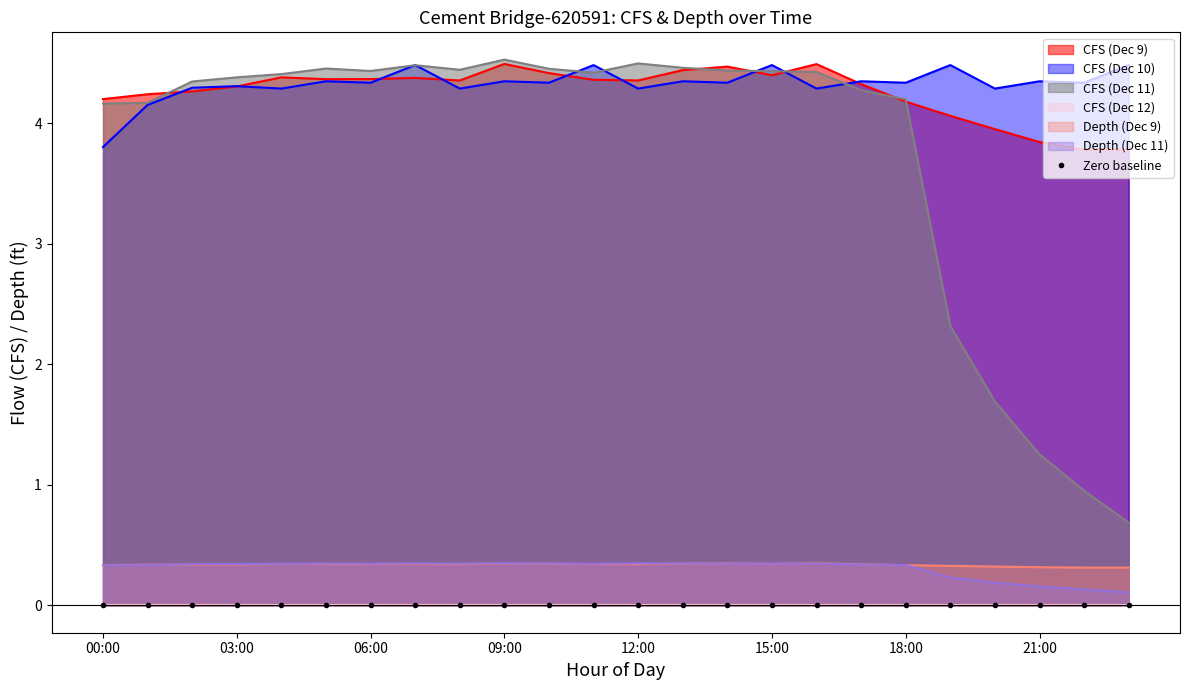

Reading left to right, extract all data points from this chart.

CFS (Dec 9): 4.2	4.2	4.3	4.3	4.4	4.4	4.4	4.4	4.4	4.5	4.4	4.4	4.4	4.4	4.5	4.4	4.5	4.3	4.2	4.1	3.9	3.8	3.8	3.8
CFS (Dec 10): 3.8	4.2	4.3	4.3	4.3	4.3	4.3	4.5	4.3	4.3	4.3	4.5	4.3	4.3	4.3	4.5	4.3	4.3	4.3	4.5	4.3	4.3	4.3	4.5
CFS (Dec 11): 4.2	4.2	4.3	4.4	4.4	4.5	4.4	4.5	4.4	4.5	4.5	4.4	4.5	4.5	4.4	4.4	4.4	4.3	4.2	2.3	1.7	1.3	1.0	0.7
Depth (Dec 9): 0.3	0.3	0.3	0.3	0.3	0.3	0.3	0.3	0.3	0.3	0.3	0.3	0.3	0.3	0.3	0.3	0.3	0.3	0.3	0.3	0.3	0.3	0.3	0.3
Depth (Dec 11): 0.3	0.3	0.3	0.3	0.3	0.3	0.3	0.3	0.3	0.4	0.3	0.3	0.3	0.3	0.3	0.3	0.3	0.3	0.3	0.2	0.2	0.2	0.1	0.1